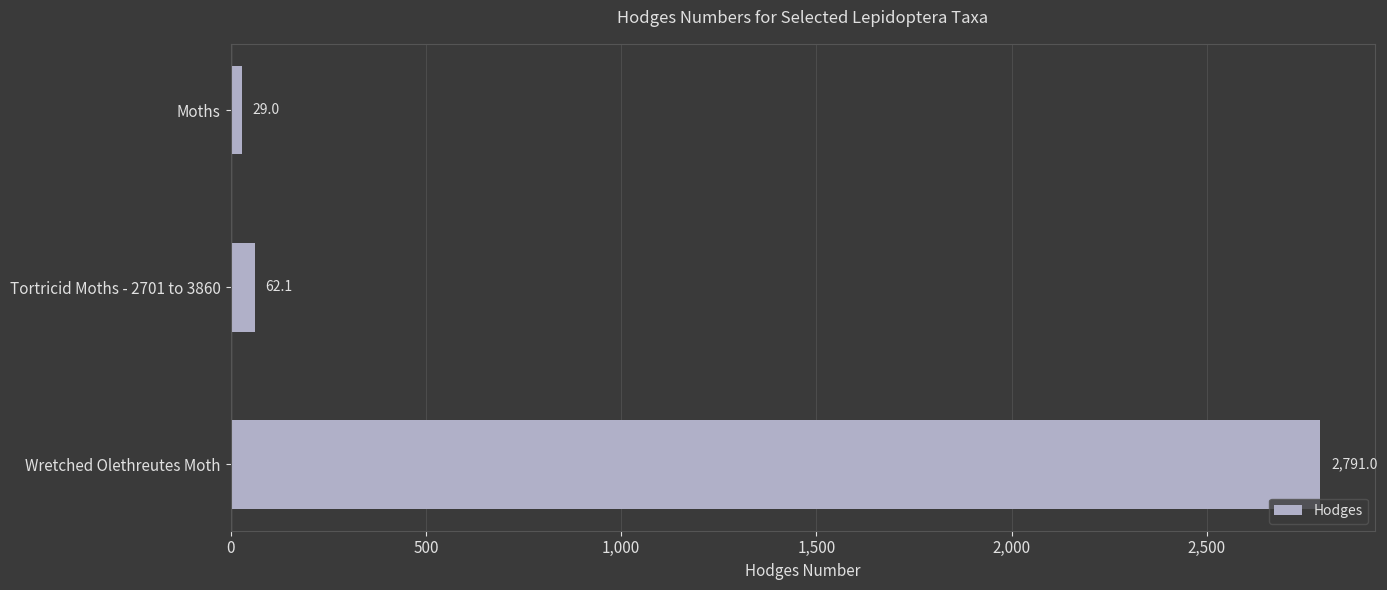

The value at Tortricid Moths - 2701 to 3860 is 62.1. True or false?

True